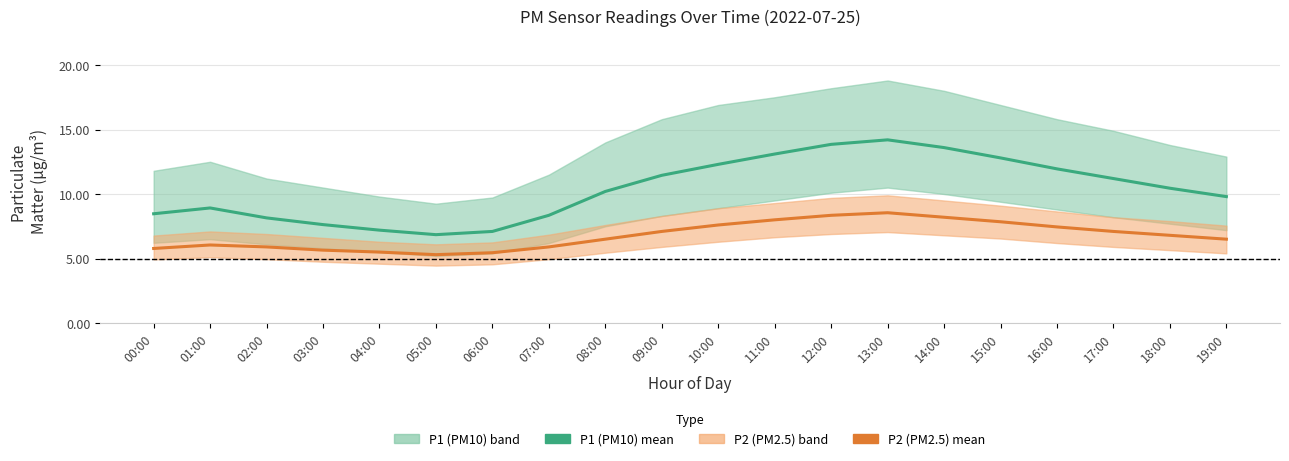

The P1 (PM10) mean series shows 12.3 at 10:00. True or false?

True